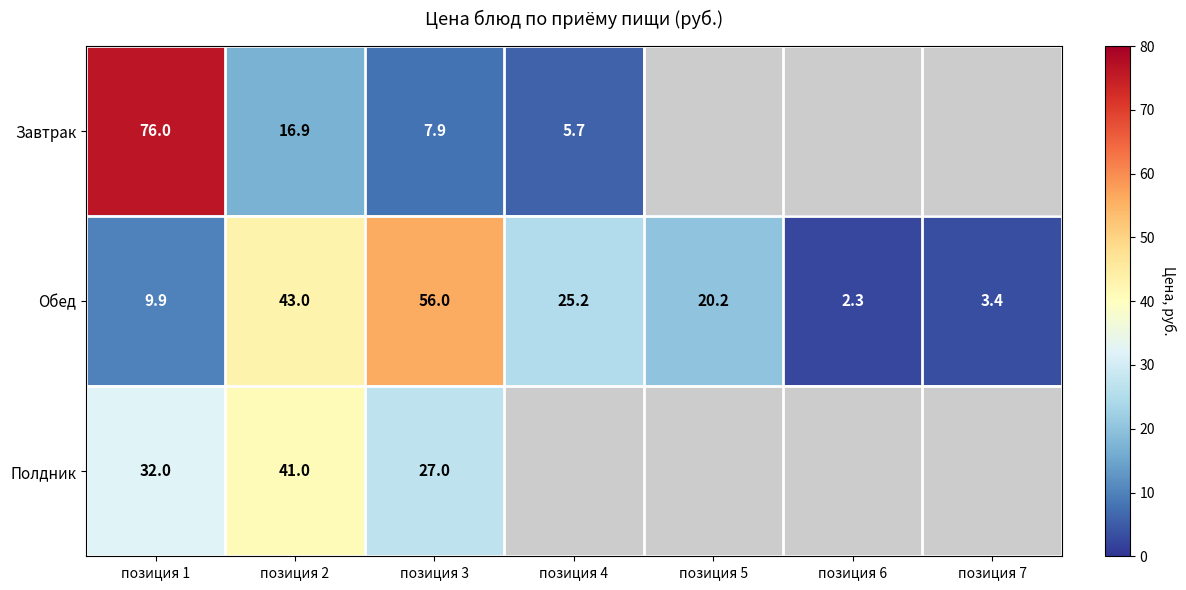

What is the spread (max minus min) of values at позиция 3?

48.1